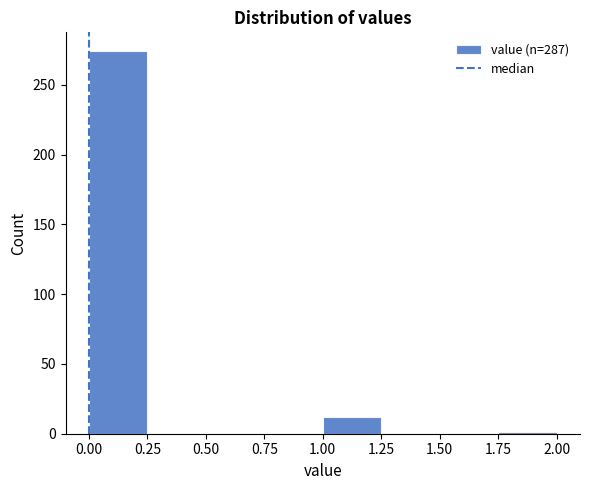

Reading left to right, transcribe this chart: for each bar, give the range it covers on the x-axis and its height. The values are not printed on the chart, so give them approximately, as read against the axis.

0.00 to 0.25: 275
0.25 to 0.50: 0
0.50 to 0.75: 0
0.75 to 1.00: 0
1.00 to 1.25: 10
1.25 to 1.50: 0
1.50 to 1.75: 0
1.75 to 2.00: under 5